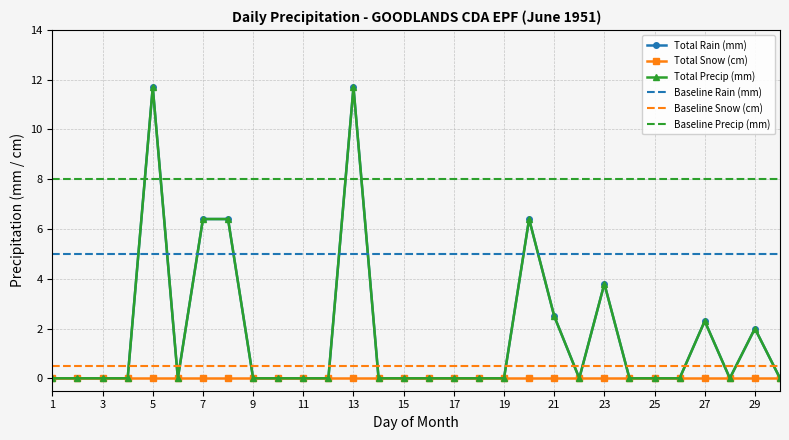

True or false: Total Snow (cm) has a value of 0.0 at 3.

True